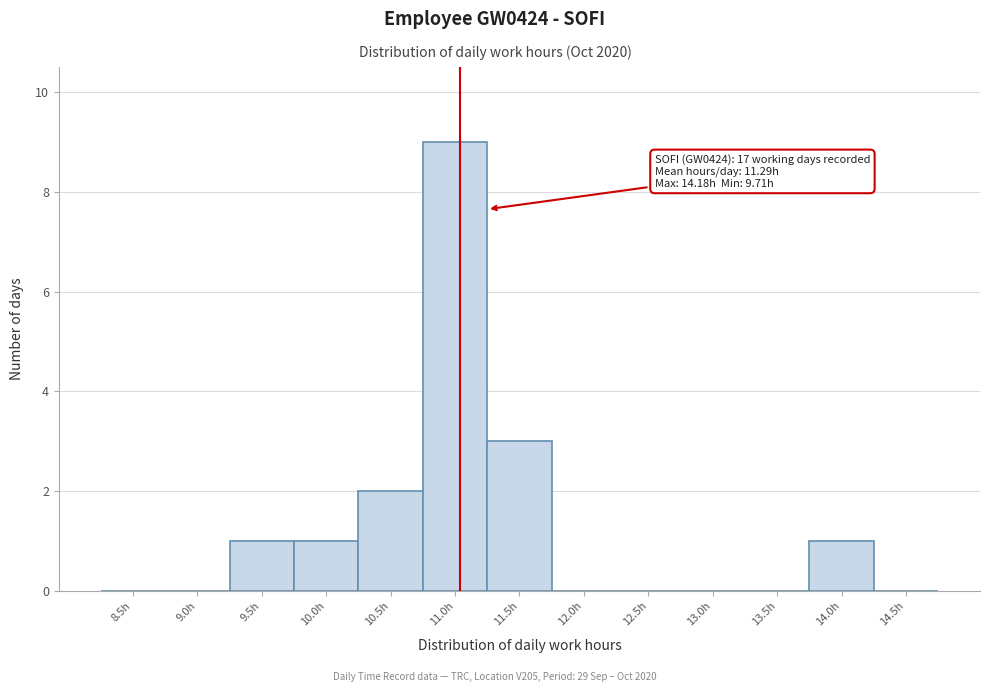

What is the change in value from 9.0h to 14.0h?

+1